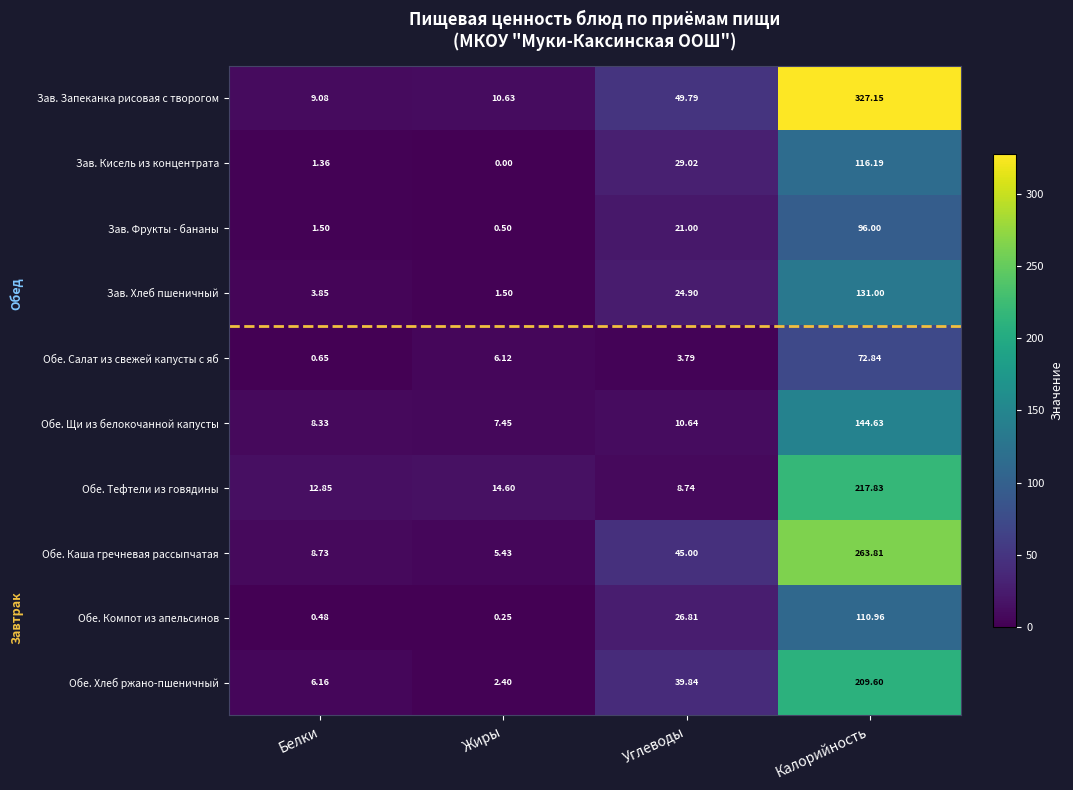

At which label is Зав. Запеканка рисовая с творогом closest to 168?

Углеводы